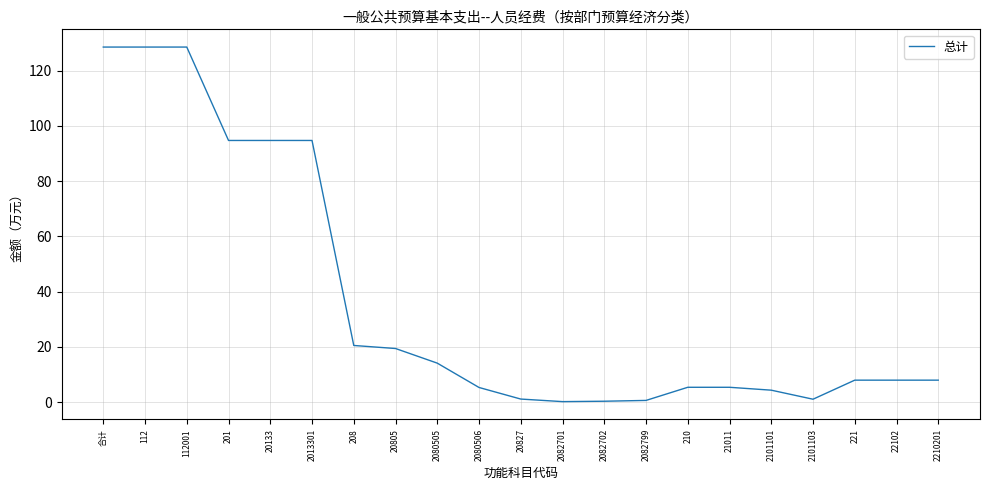

Which has a higher value, 21011 or 2080505?

2080505